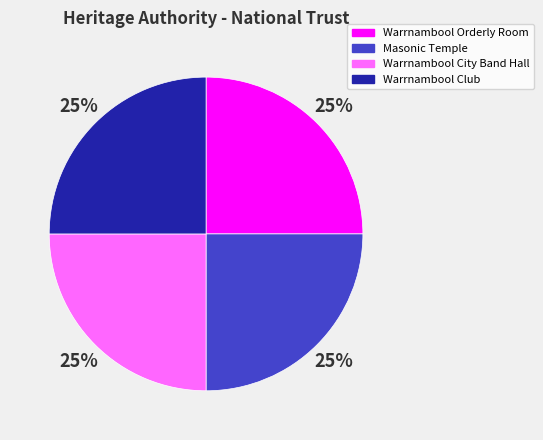

How many slices are in this pie chart?

4